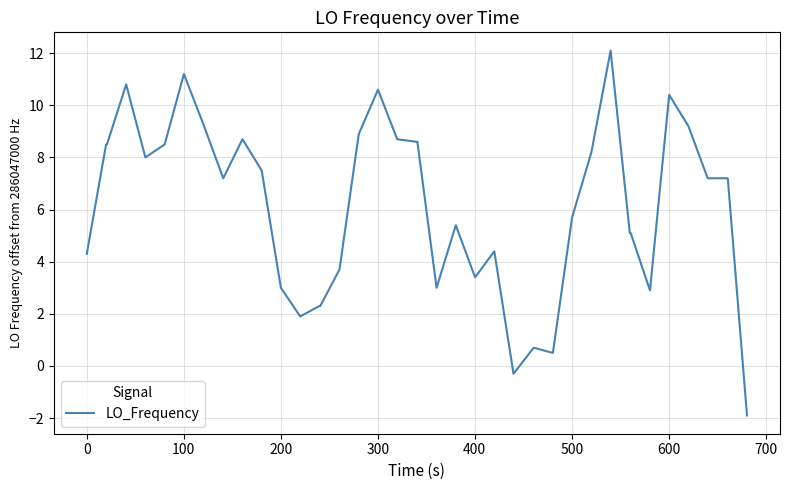

What is the maximum value shown in the chart?

12.1